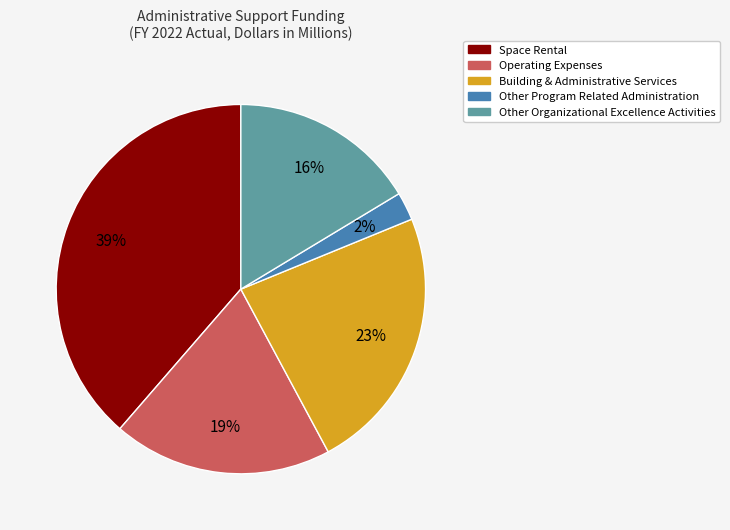

Which category has the smallest portion of the pie?

Other Program Related Administration